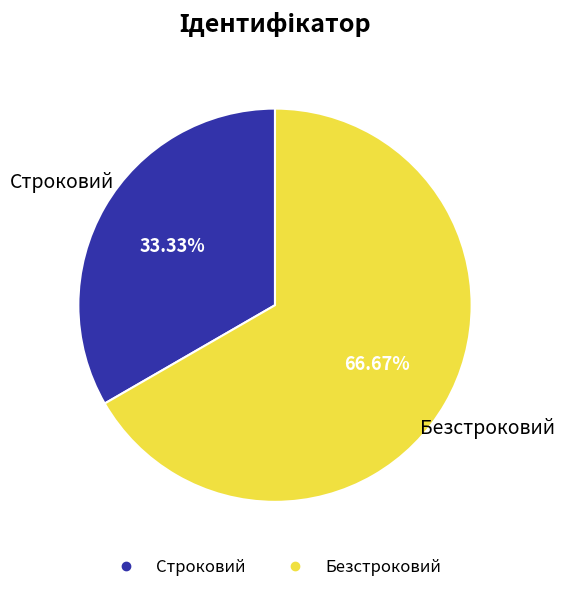

Count the number of slices in the pie.

2